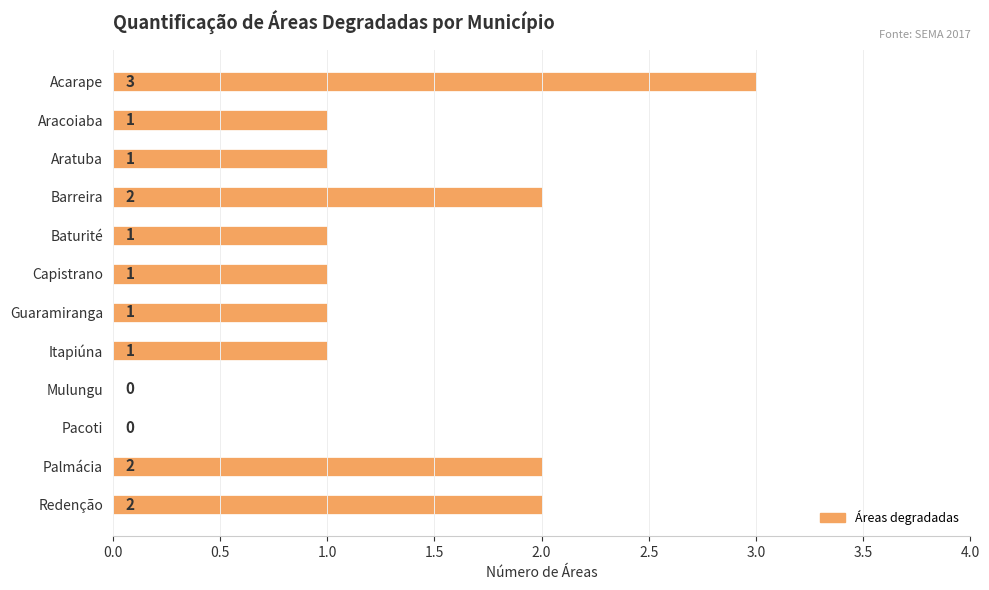

How many values are between 1 and 2?

9